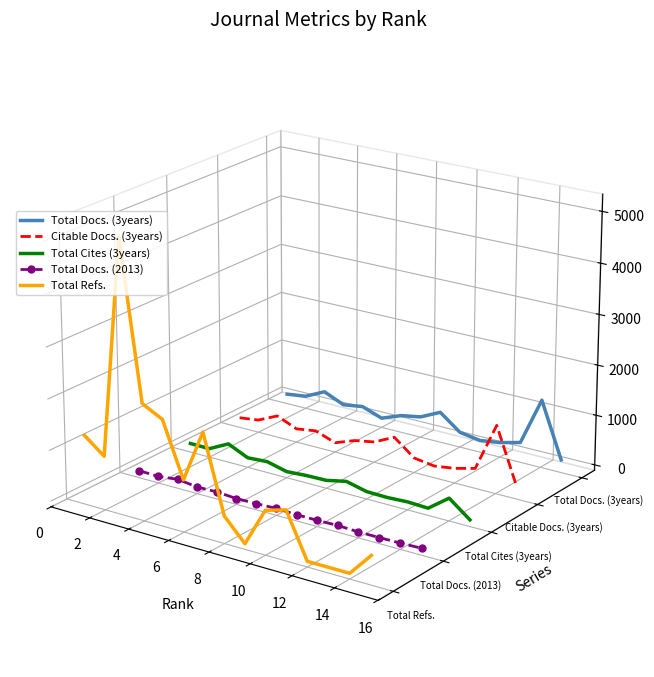

At which label does Total Docs. (2013) reach its minimum?

14